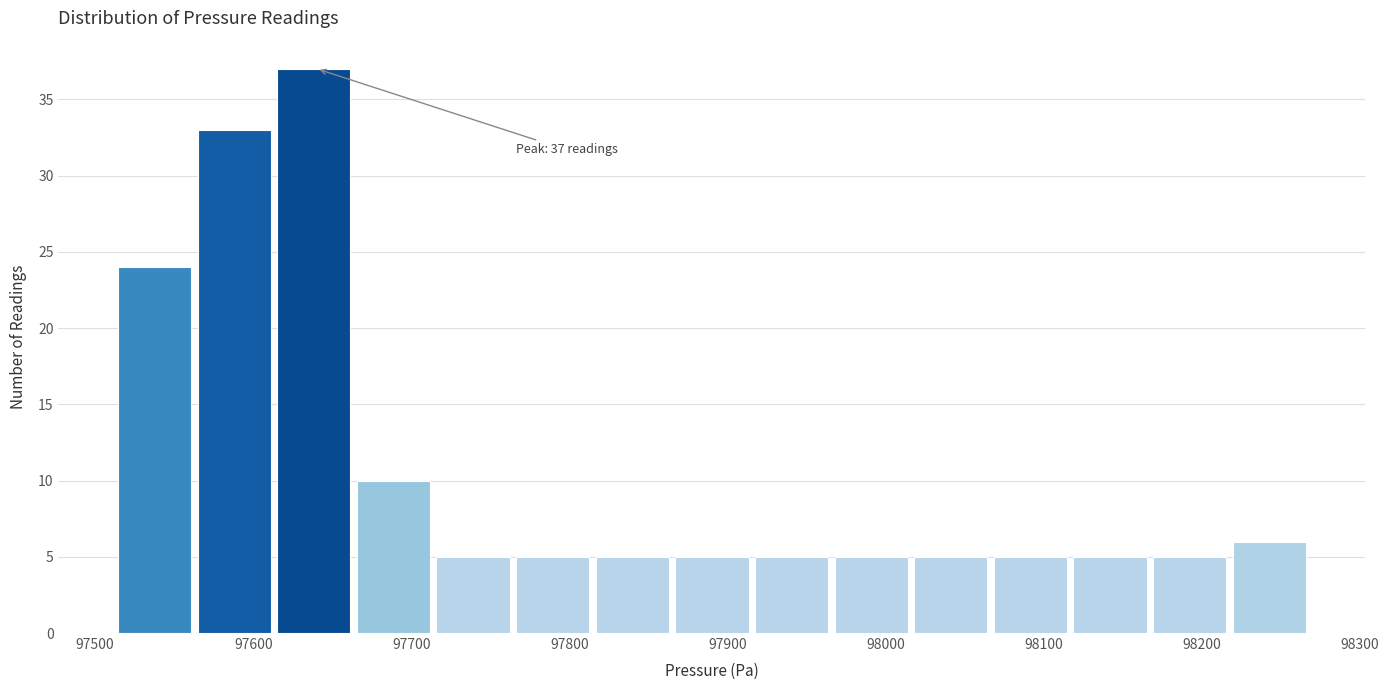

Over which range of the x-axis is the bar tallest?

97620 to 97670